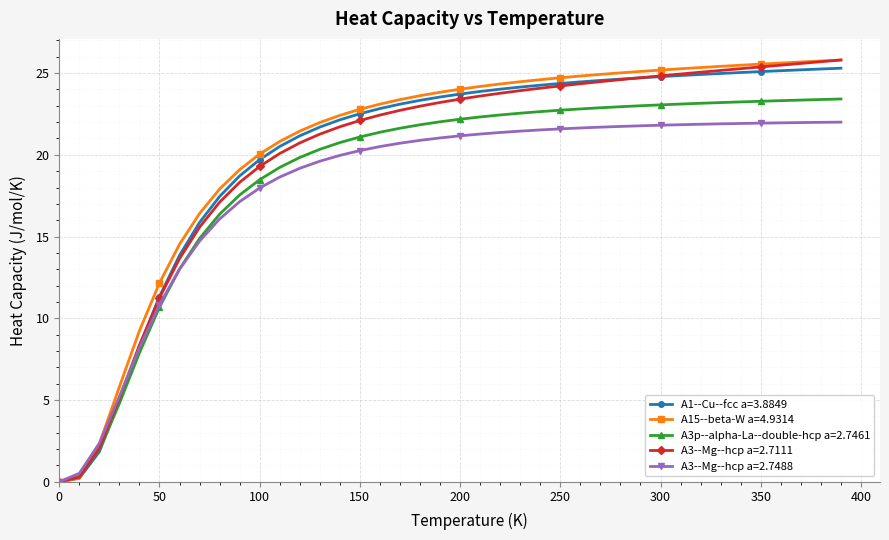

What is the maximum value for A3--Mg--hcp a=2.7111?

25.8